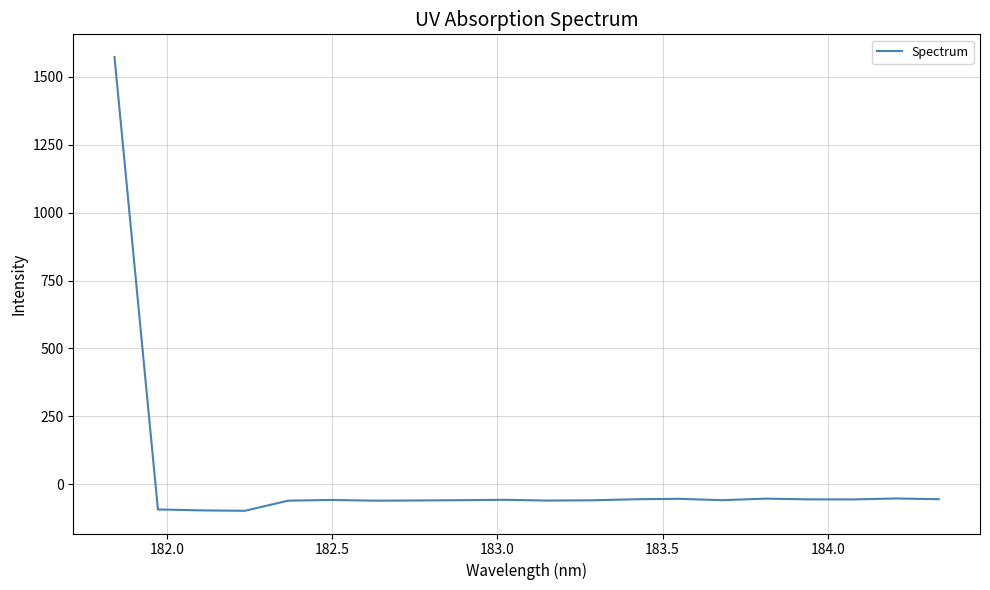

How many series are shown in this chart?

1